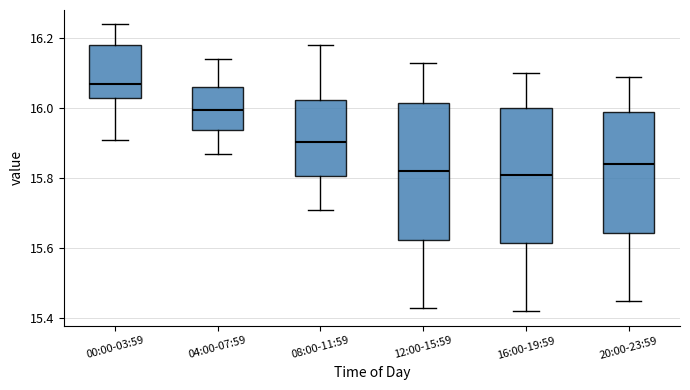

Which box's median line is the highest?

00:00-03:59